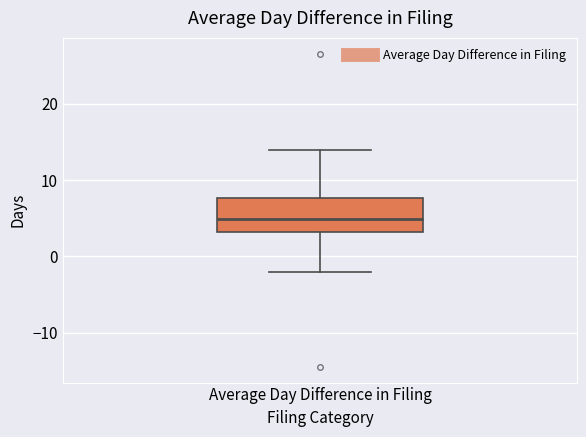

Where does the median line of the box for Average Day Difference in Filing sit on the y-axis? The values are not printed on the chart, so give them approximately, as read against the axis.

5